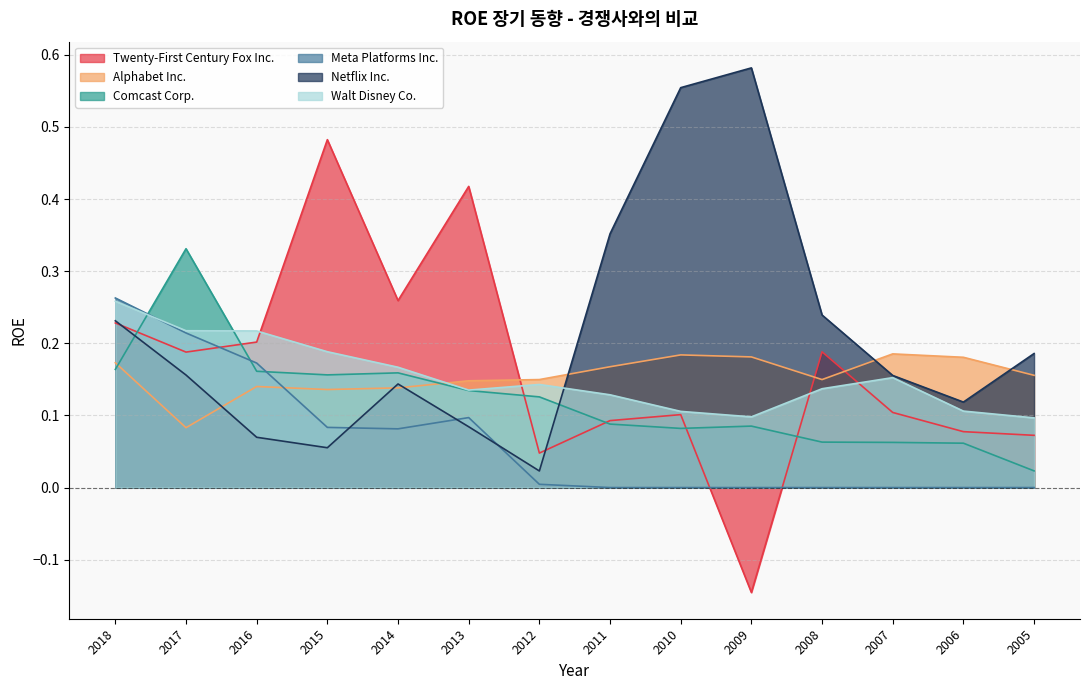

True or false: Walt Disney Co. has a value of 0.2 at 2007.

True